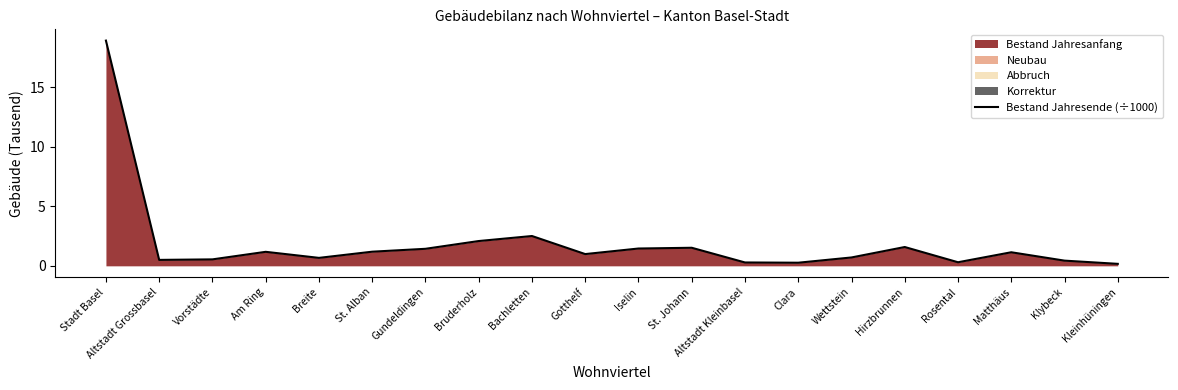

At which label does the data first exceed 1?

Stadt Basel